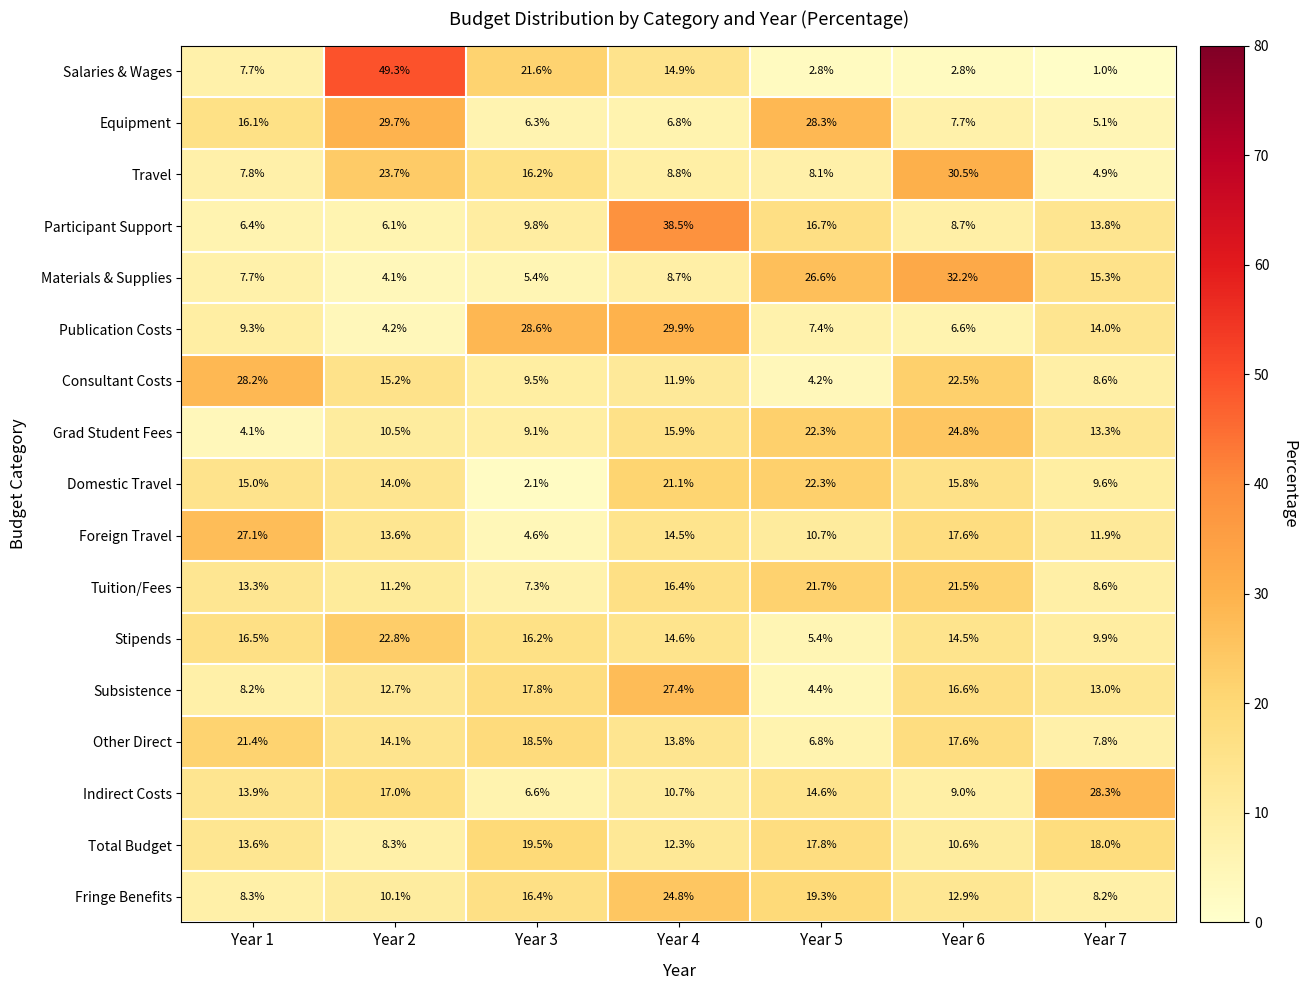

What is the smallest value displayed?

1.0